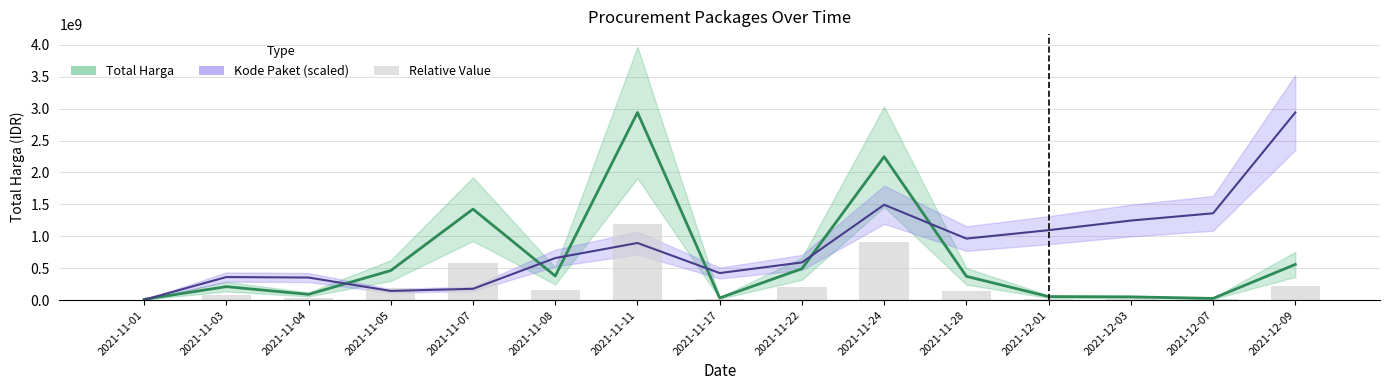

Which series has the widest spread of values?

Kode Paket (scaled)